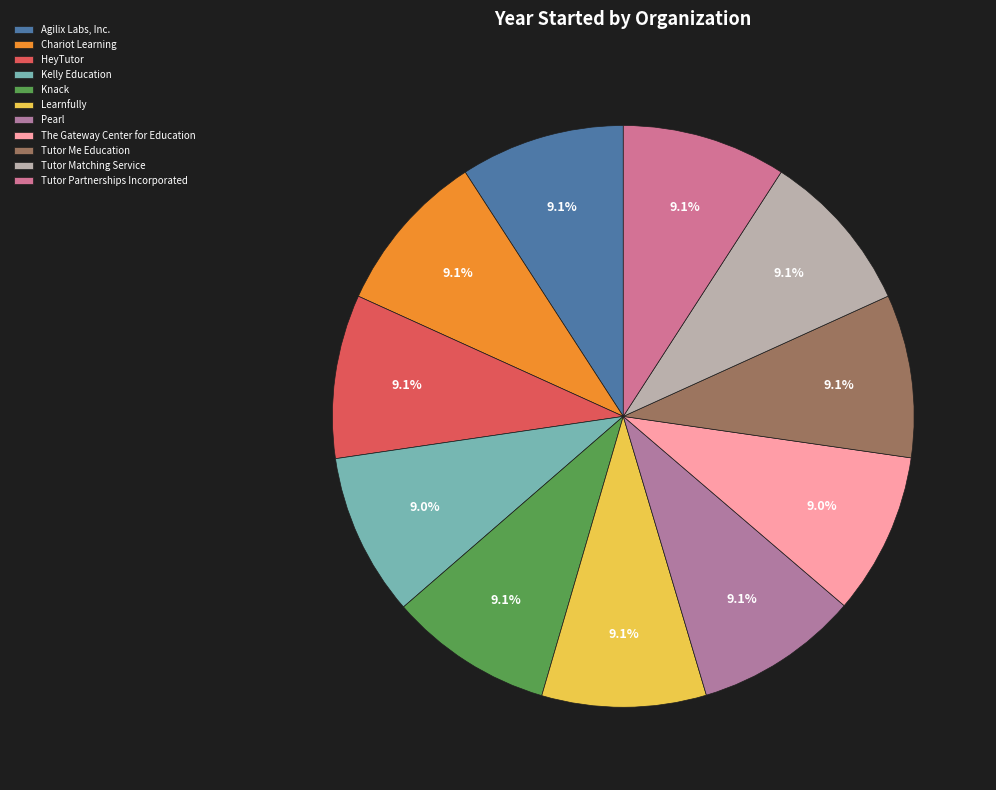

The Tutor Matching Service slice represents 21% of the pie. True or false?

False